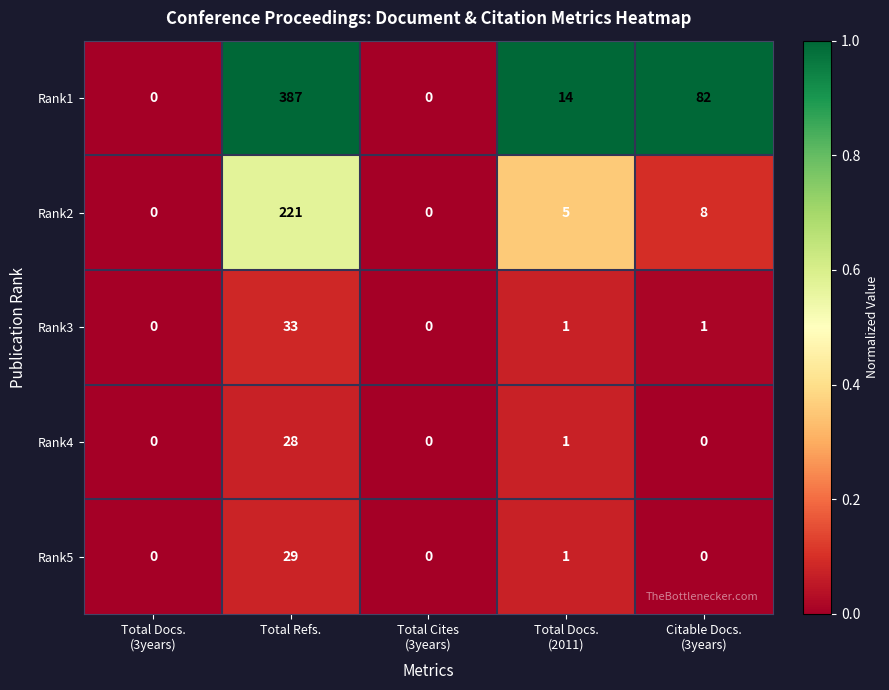

At Total Refs., list the series in order from largest to smallest.

Rank1, Rank2, Rank3, Rank5, Rank4